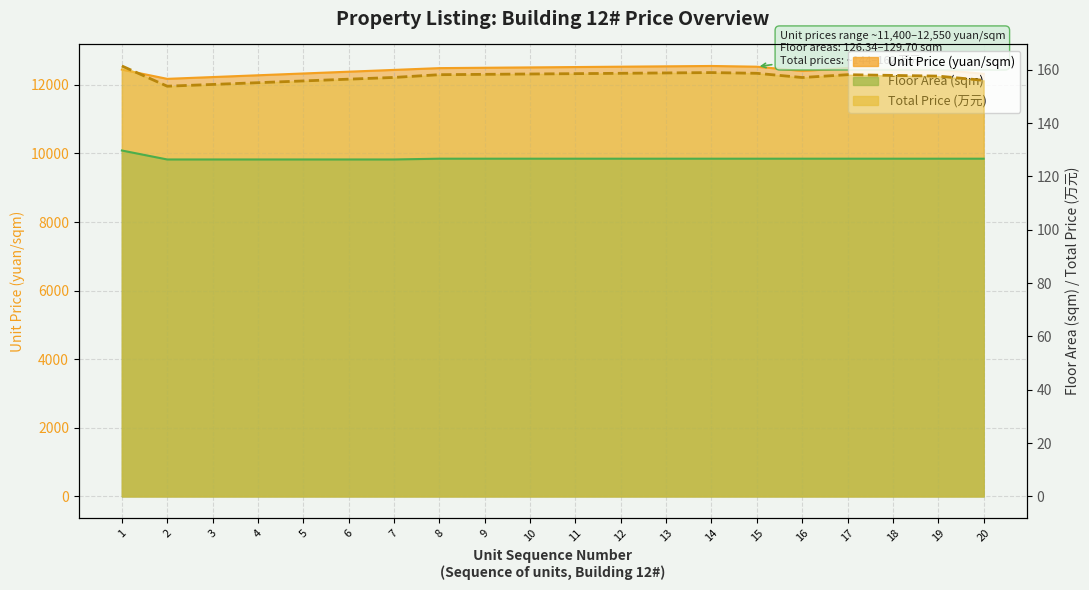

At which category does the chart reach its minimum across all series?

2